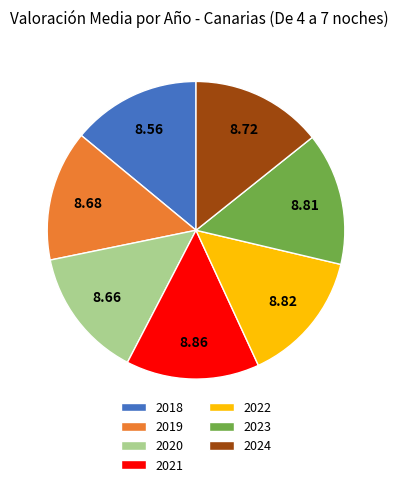

Is the sum of 2023 and 2022 greater than half?

No